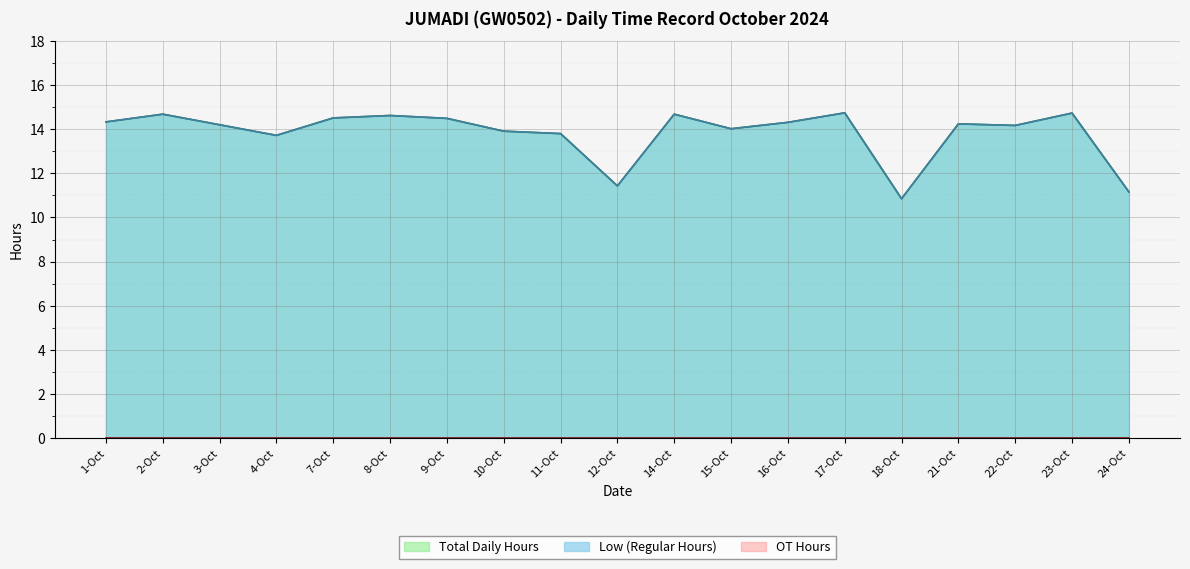

True or false: Low (Hours Worked) and Total Daily cross at least once.

False